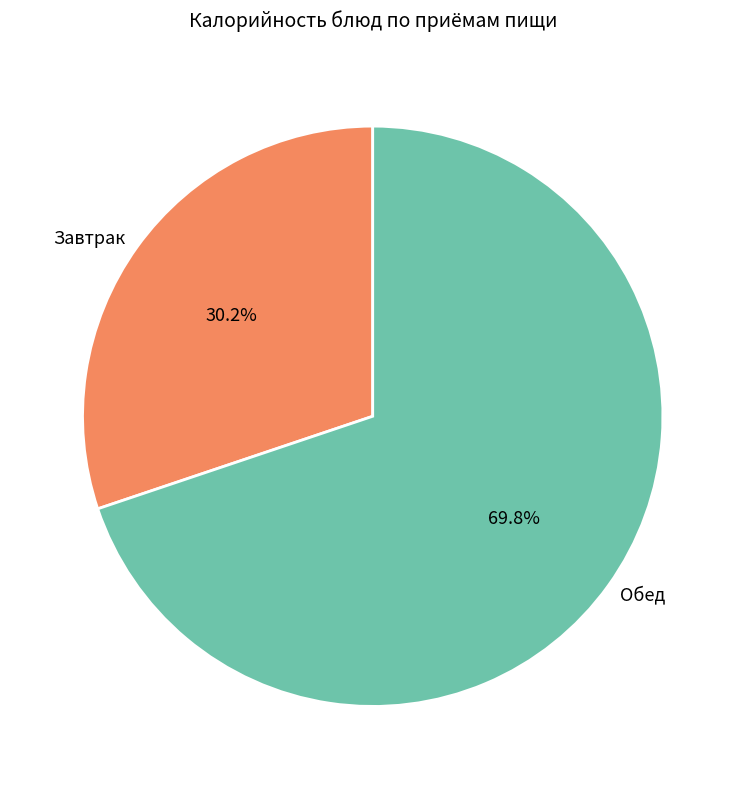

Is there any slice that represents more than half of the pie?

Yes